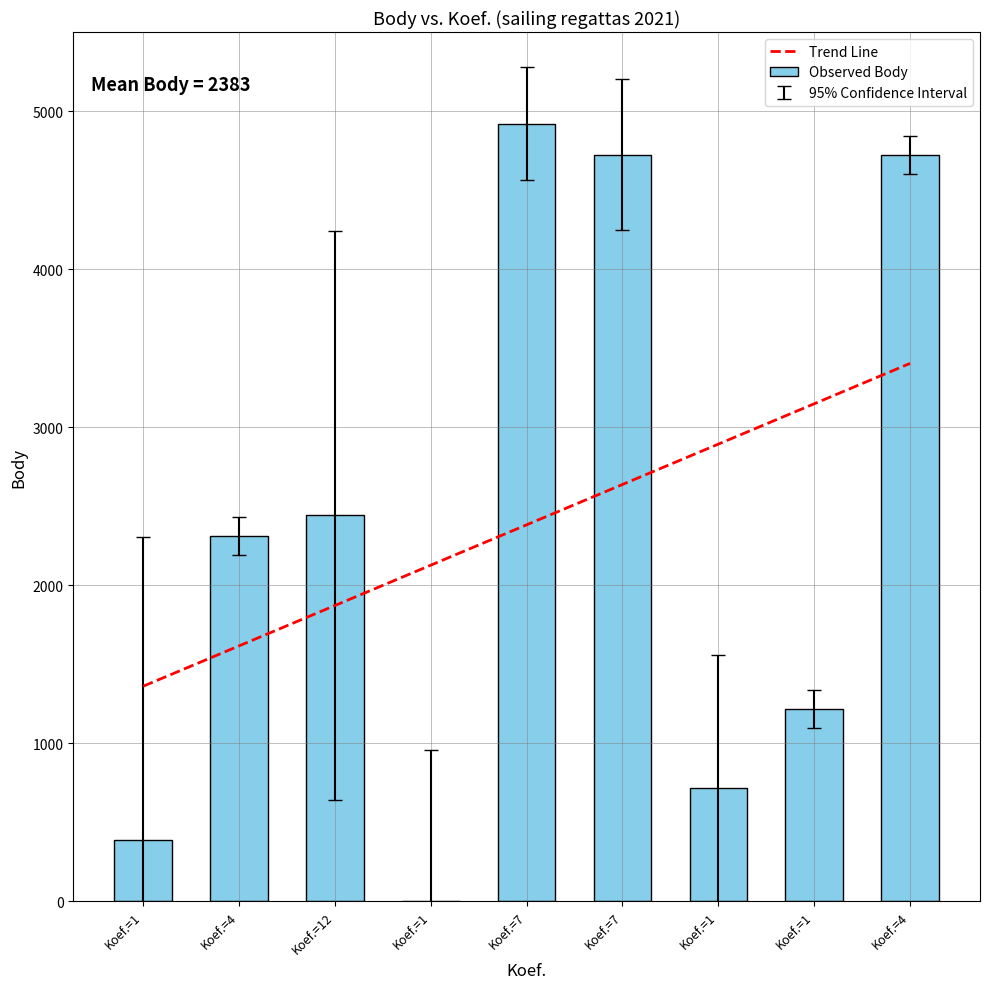

How many values in Observed Body are above zero?

8